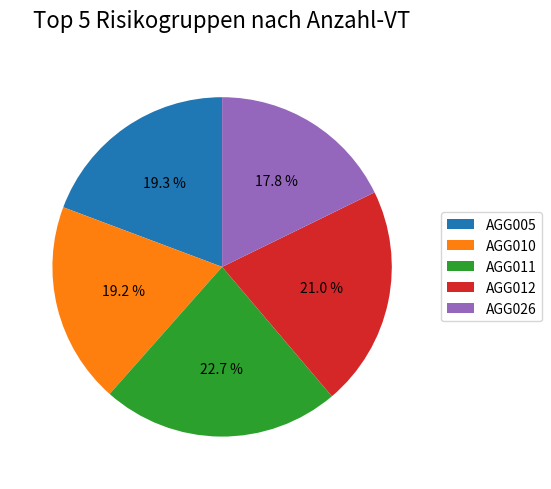

Which category has the biggest portion of the pie?

AGG011